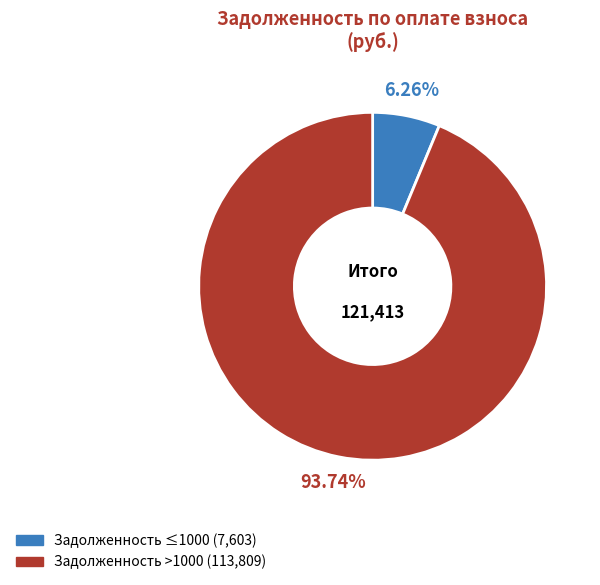

Does any single category account for the majority?

Yes